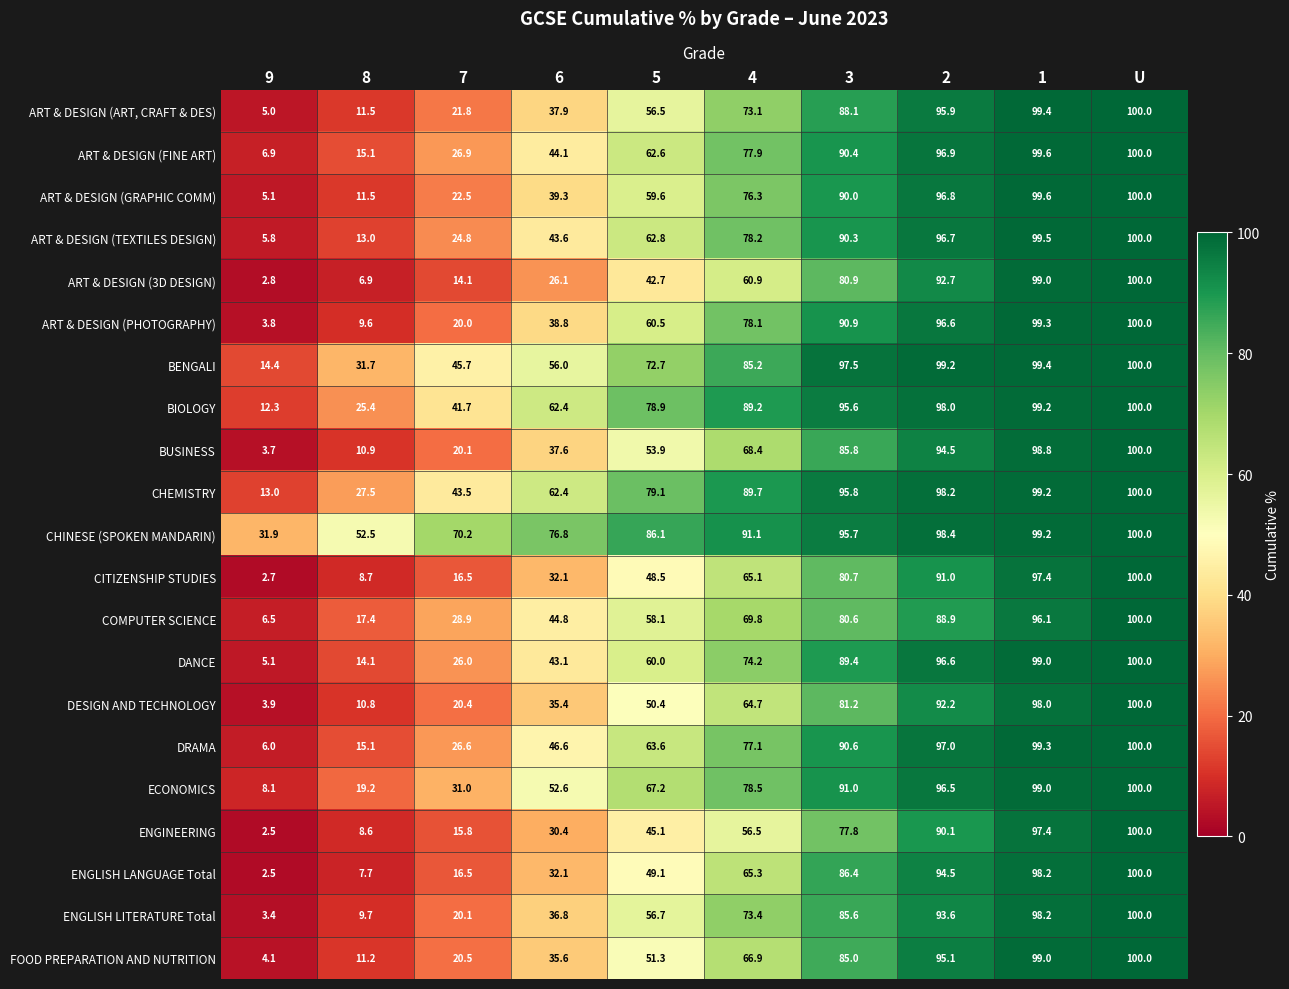

Count the number of categories in the chart.

10